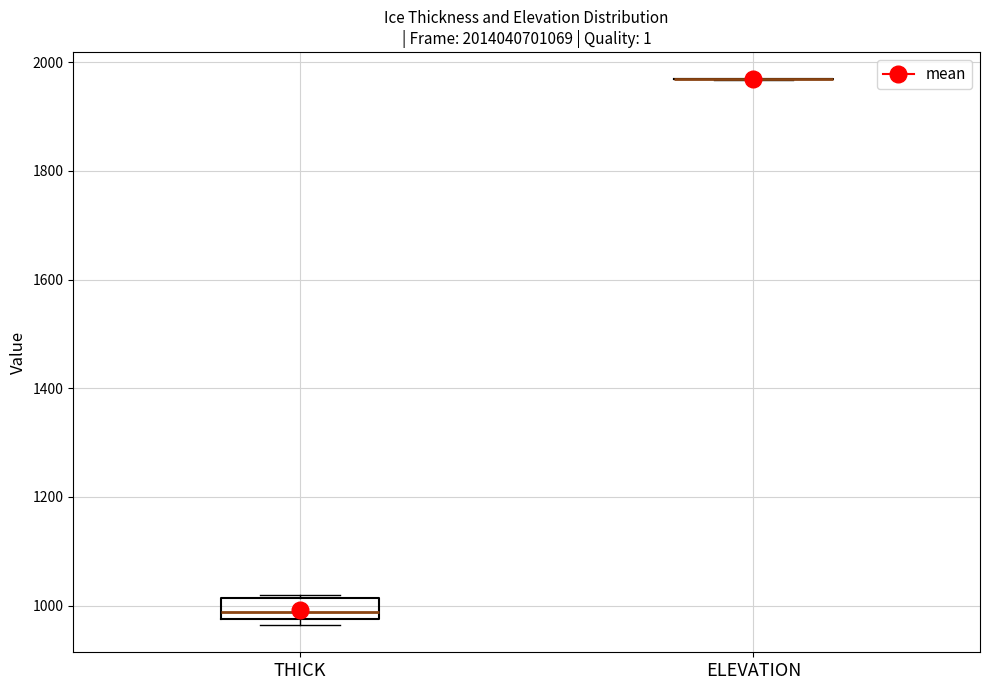

Reading left to right, transcribe this box plot: for each box, give where its median line is, the range the box spans, and where its two whiskers end, as read against the y-axis. The values are not printed on the chart, so give them approximately, as read against the axis.

THICK: median 980 (just above the box's lower edge), box 980 to 1020, whiskers 960 to 1020
ELEVATION: box collapsed to a line at 1960, whiskers 1960 to 1960